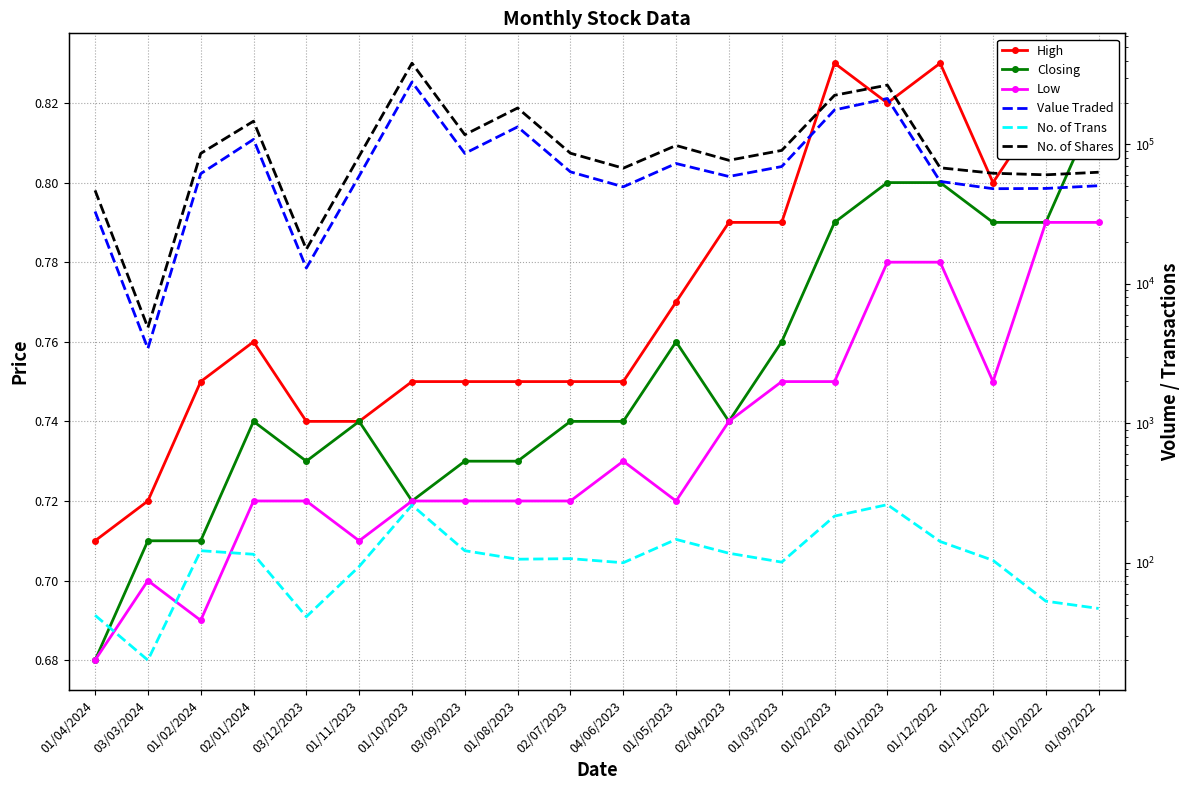

True or false: No. of Shares has a value of 82432.0 at 01/11/2023.

True